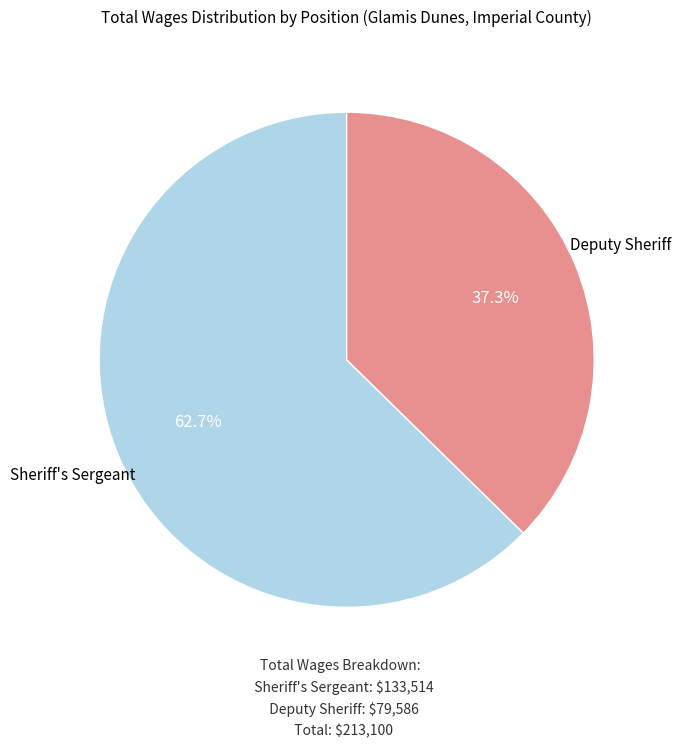

Is there any slice that represents more than half of the pie?

Yes